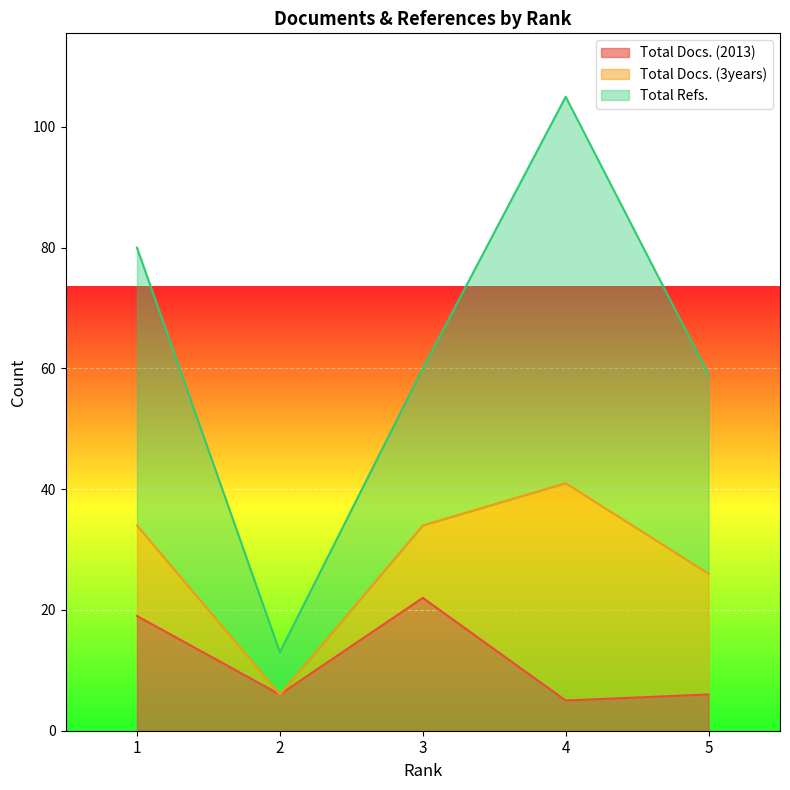

True or false: Total Refs. has a value of 13 at 2.

True